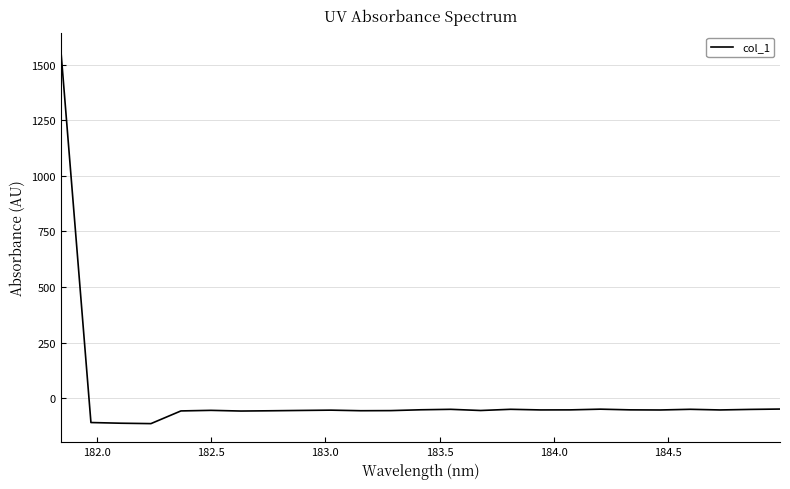

How many values are below -52?

17